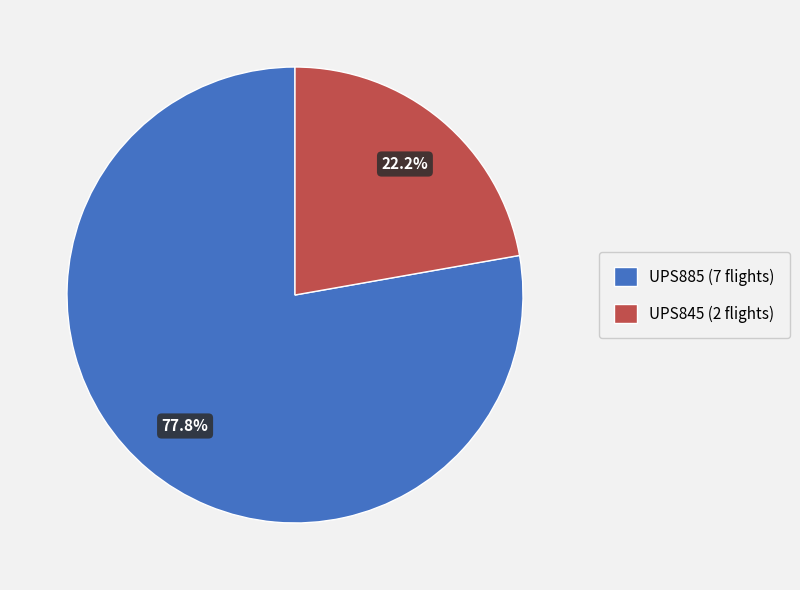

How many slices are in this pie chart?

2